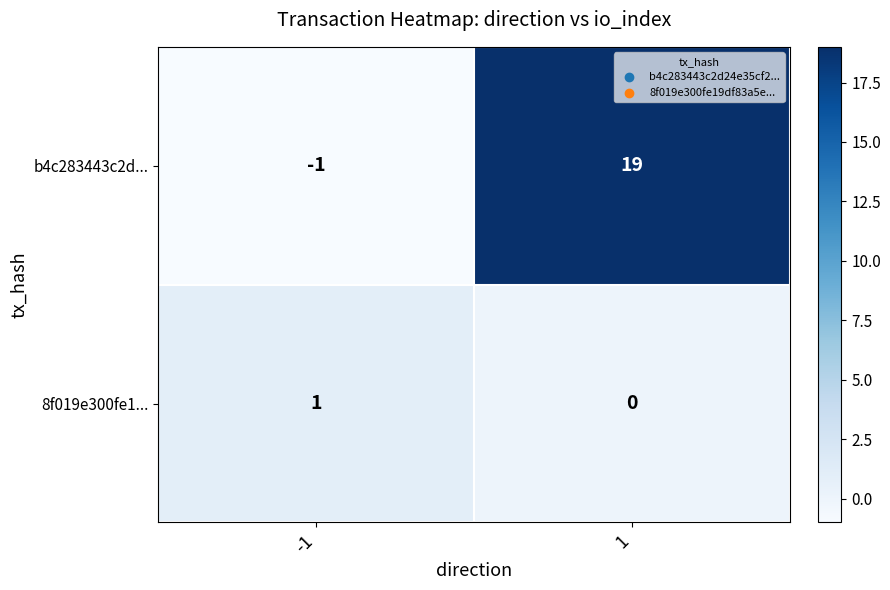

Rank the series at 1 from lowest to highest value.

8f019e300fe1..., b4c283443c2d...